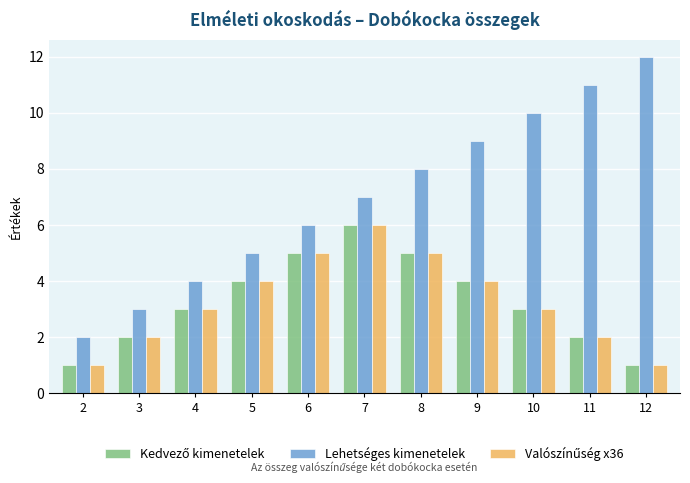

Which label corresponds to the largest value in the chart?

12